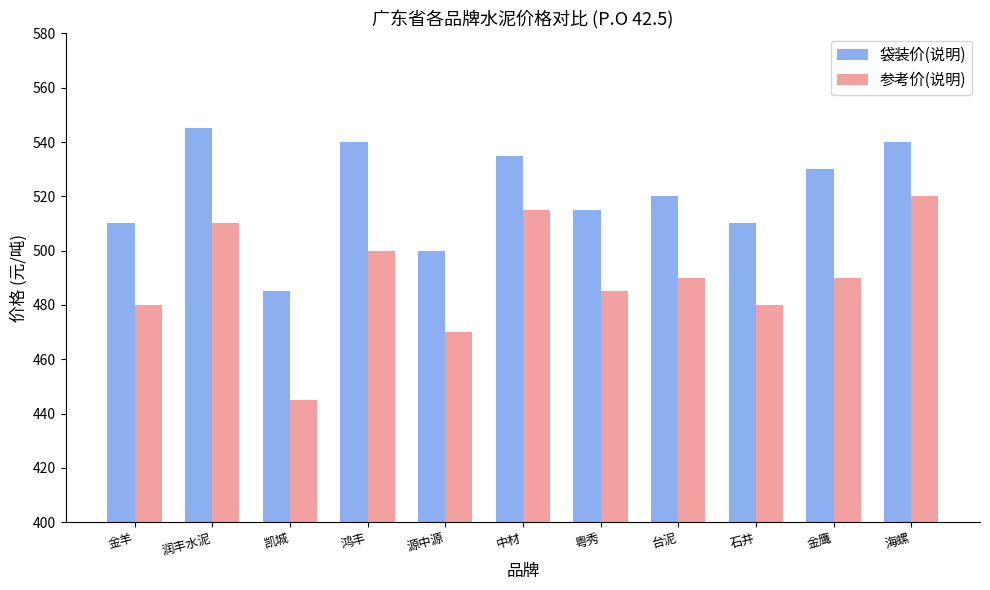

What is the minimum value for 参考价(说明)?

445